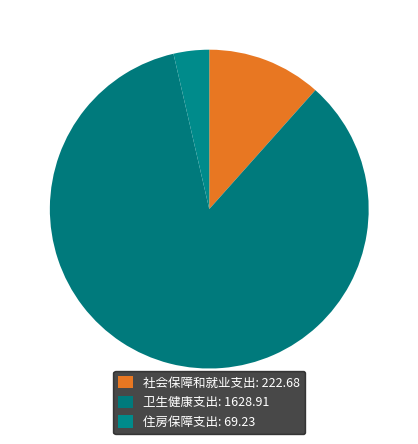

How many segments does this pie chart have?

3